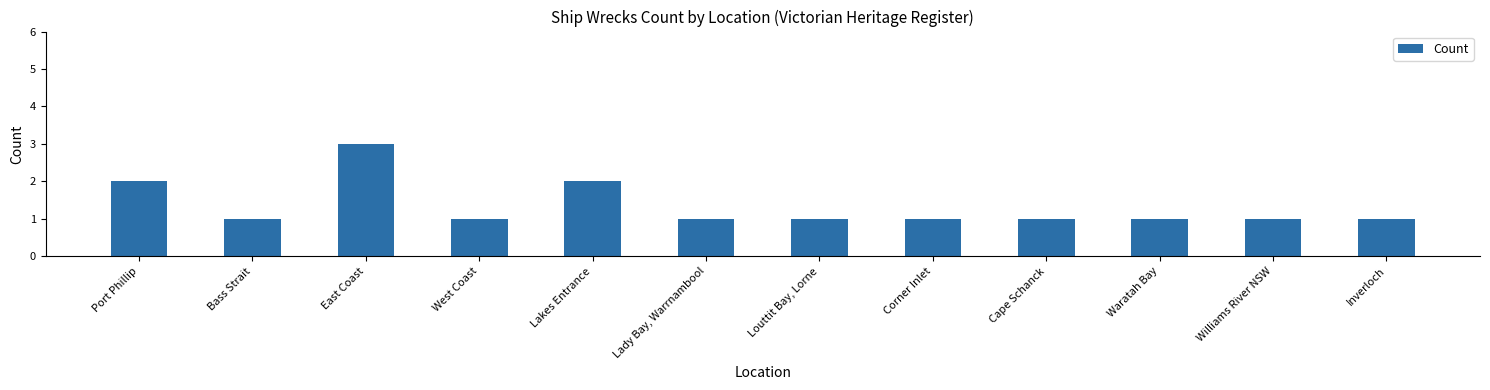

What is the ratio of the value at Louttit Bay, Lorne to the value at Williams River NSW?

1.0